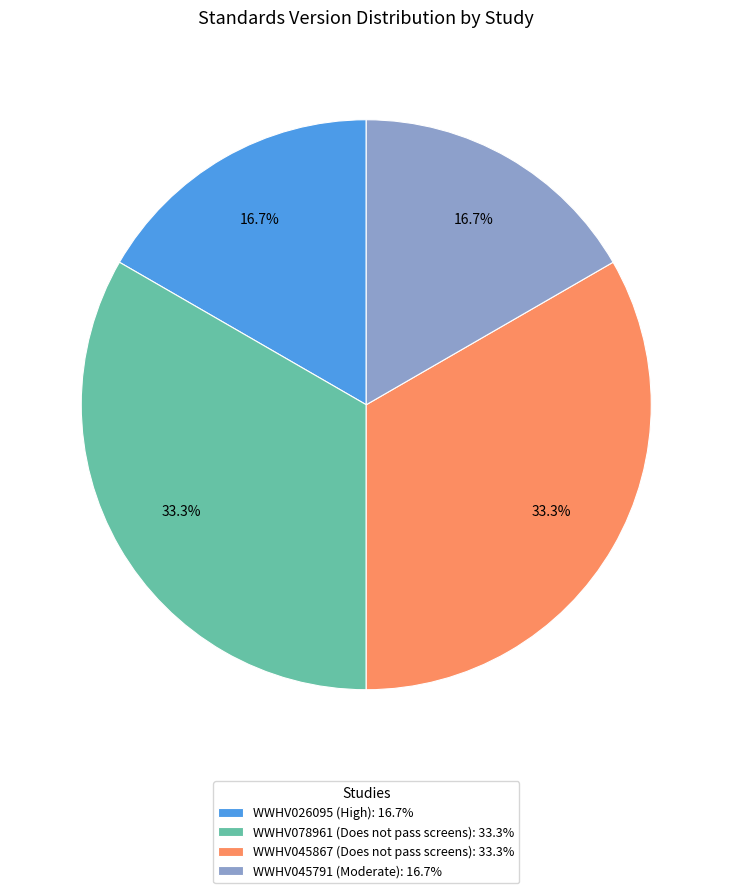

What percentage do WWHV045791 and WWHV078961 together represent?

50.0%